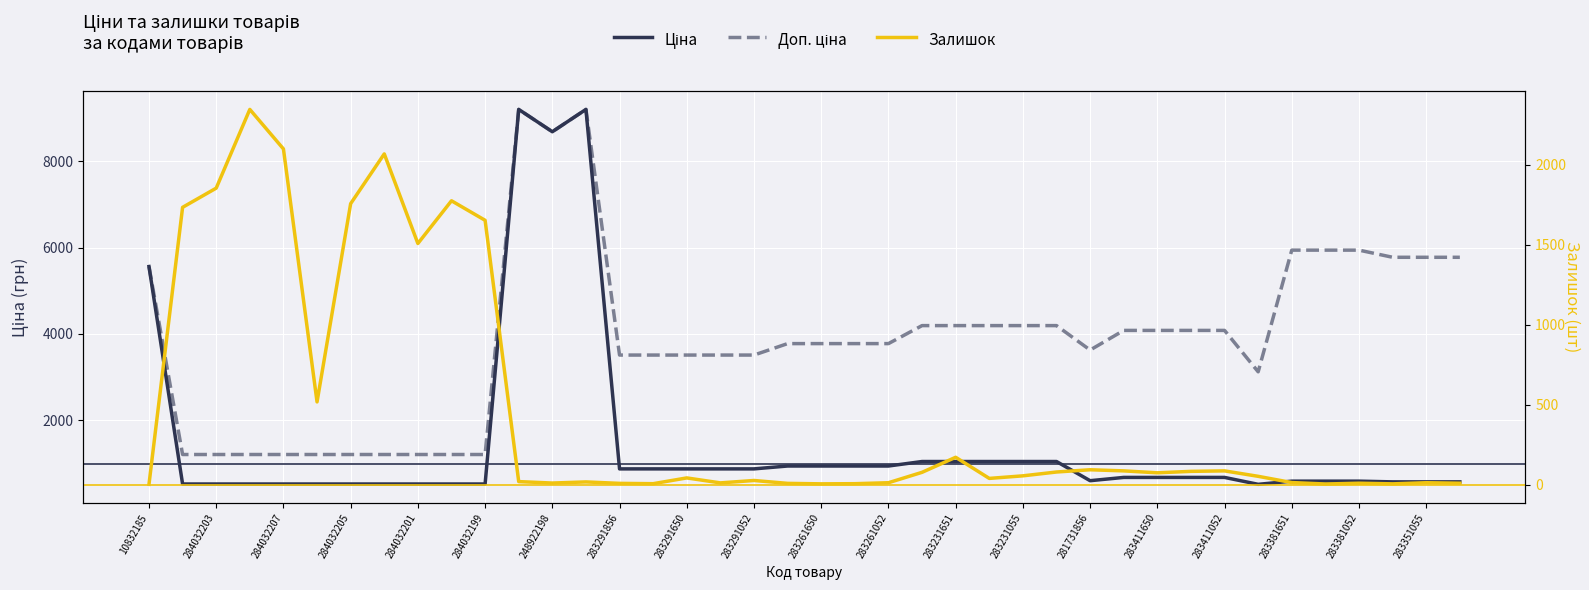

How many lines are shown in the chart?

3